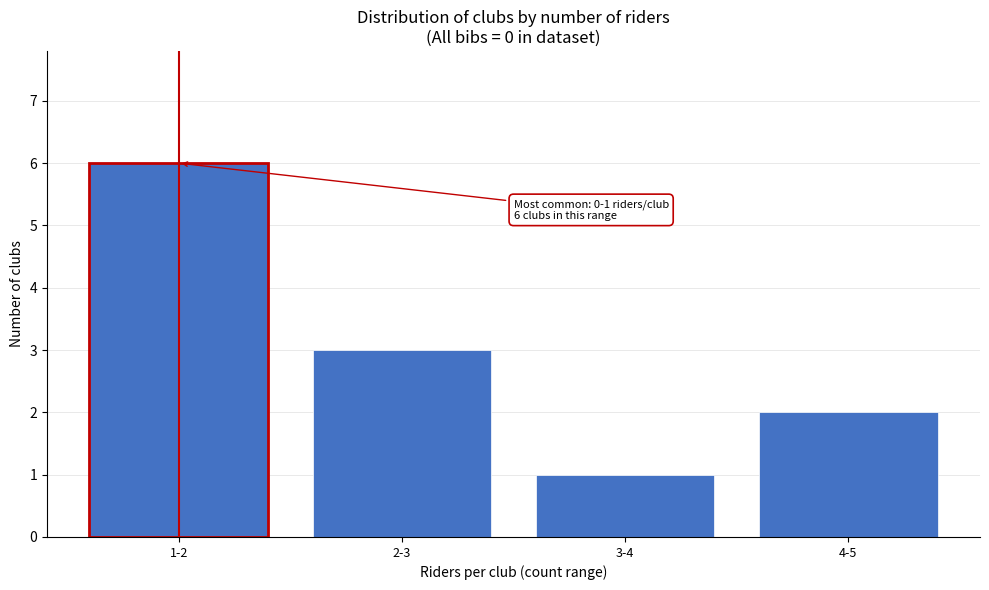

Reading left to right, what are all the values shown in this chart?

1-2=6	2-3=3	3-4=1	4-5=2